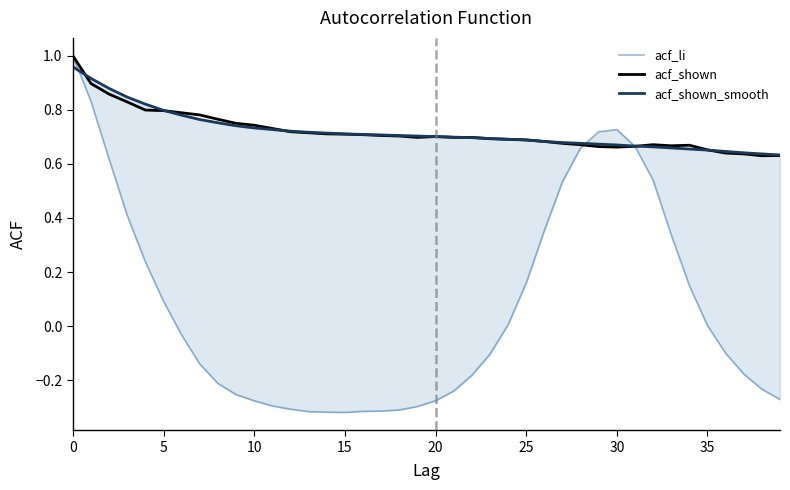

Is it true that acf_shown equals 1.0 at 20?

False